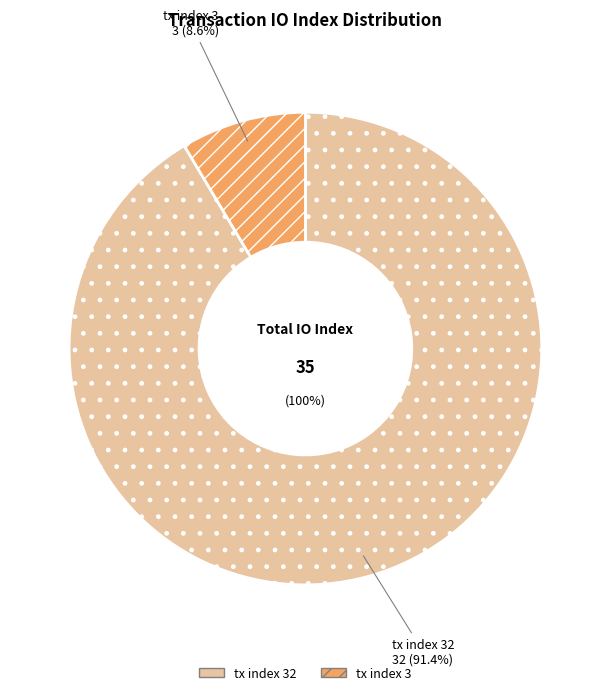

How many slices are in this pie chart?

2